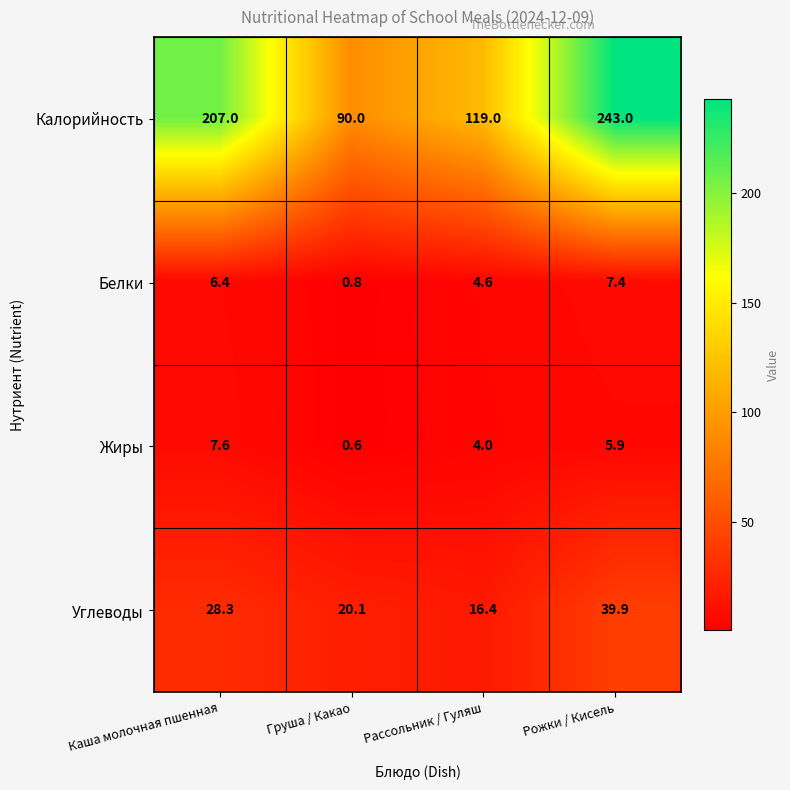

The value of Углеводы at Рассольник / Гуляш is 24.3. True or false?

False